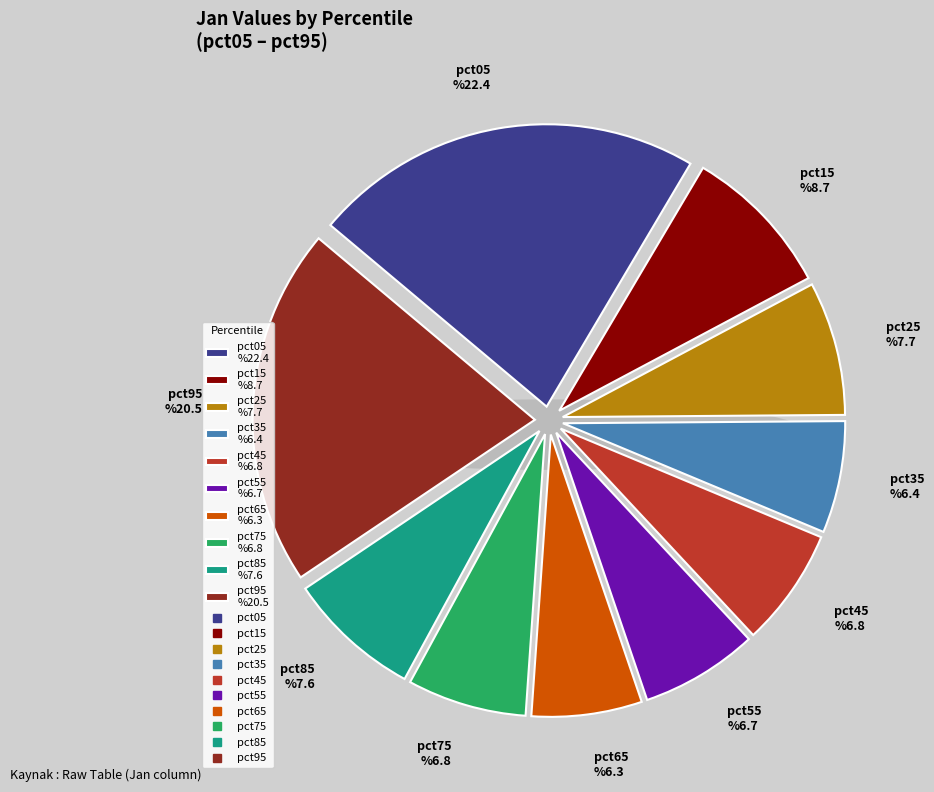

Rank the categories by value from highest to lowest.

pct05, pct95, pct15, pct25, pct85, pct75, pct45, pct55, pct35, pct65